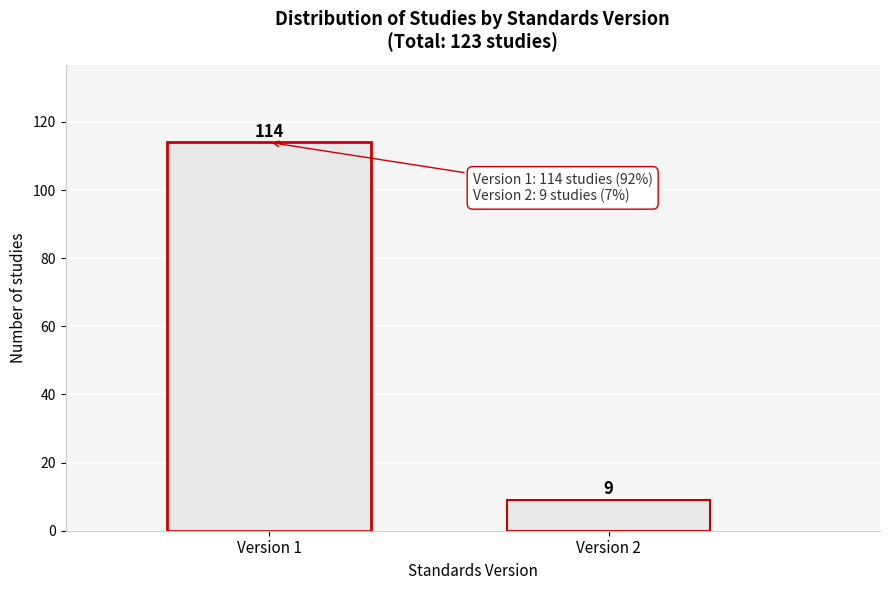

Reading left to right, extract all data points from this chart.

114	9